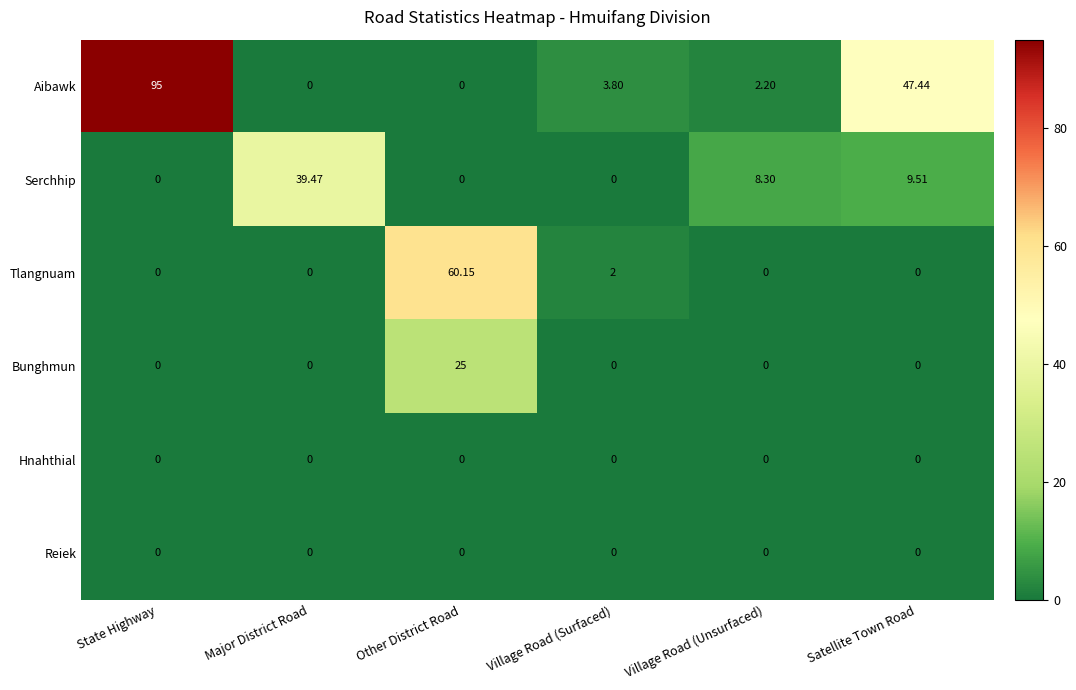

Which series has the largest range (max minus min)?

Aibawk